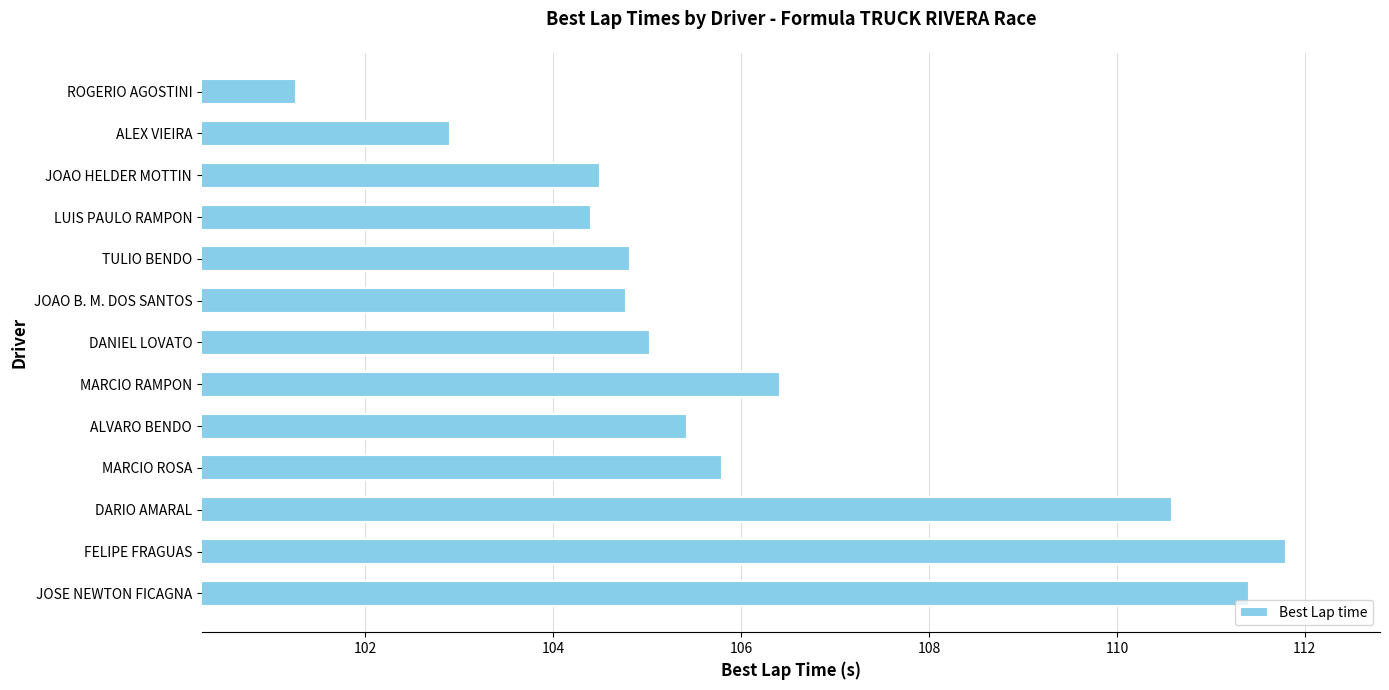

What value does the data have at ALVARO BENDO?

105.4